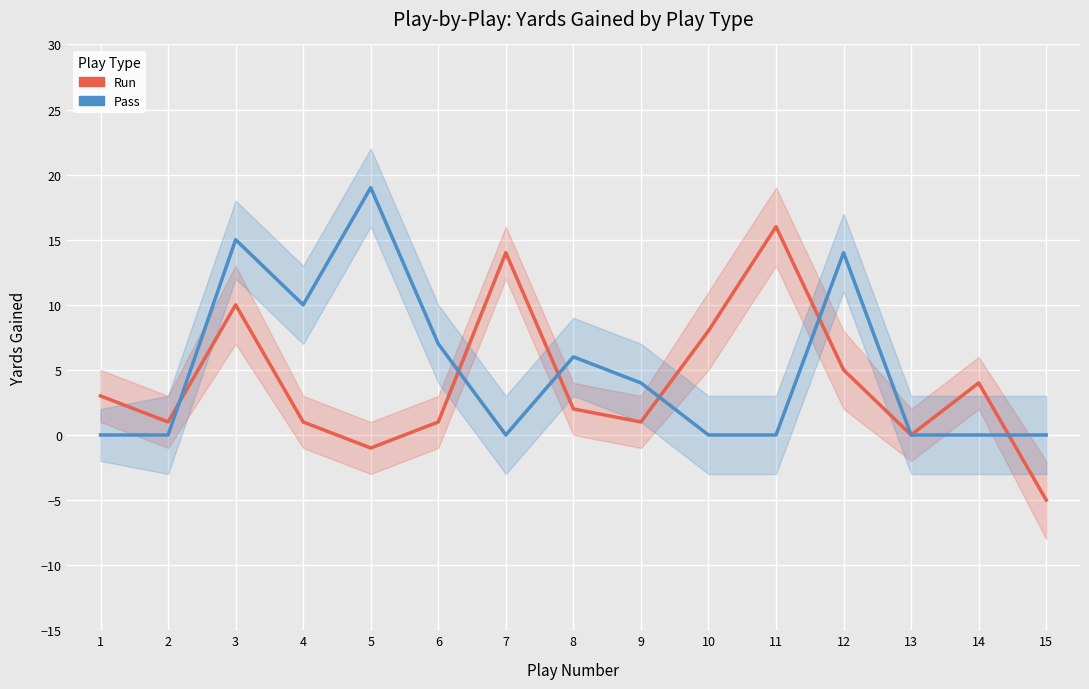

What is the sum of all Run Yards values?

60